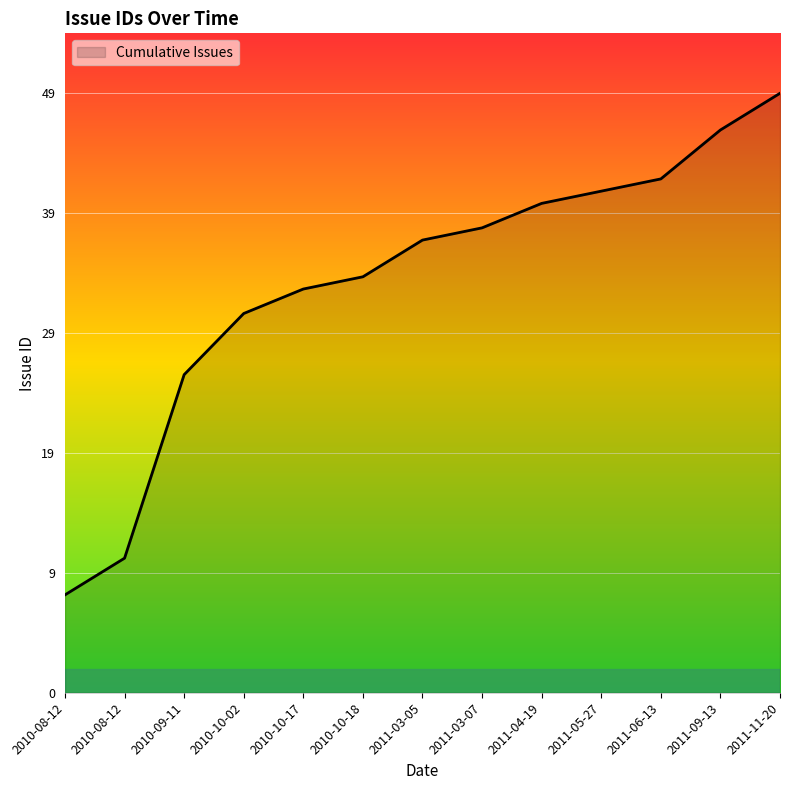

What is the change in value from 2011-04-19 to 2011-09-13?

+6